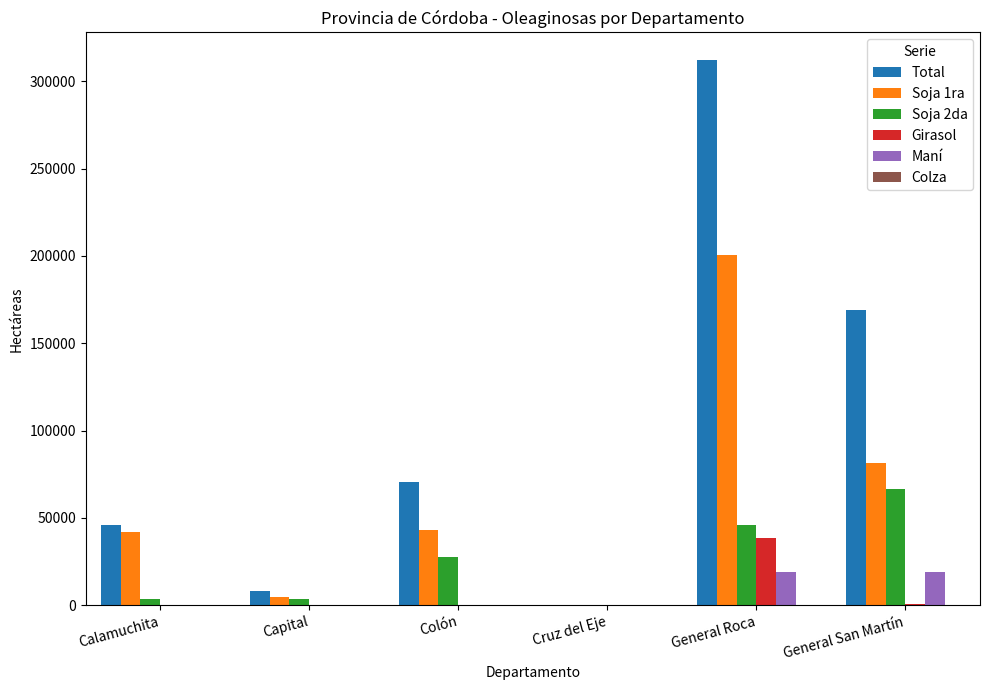

Which category has the highest value in the Soja 1ra series?

General Roca